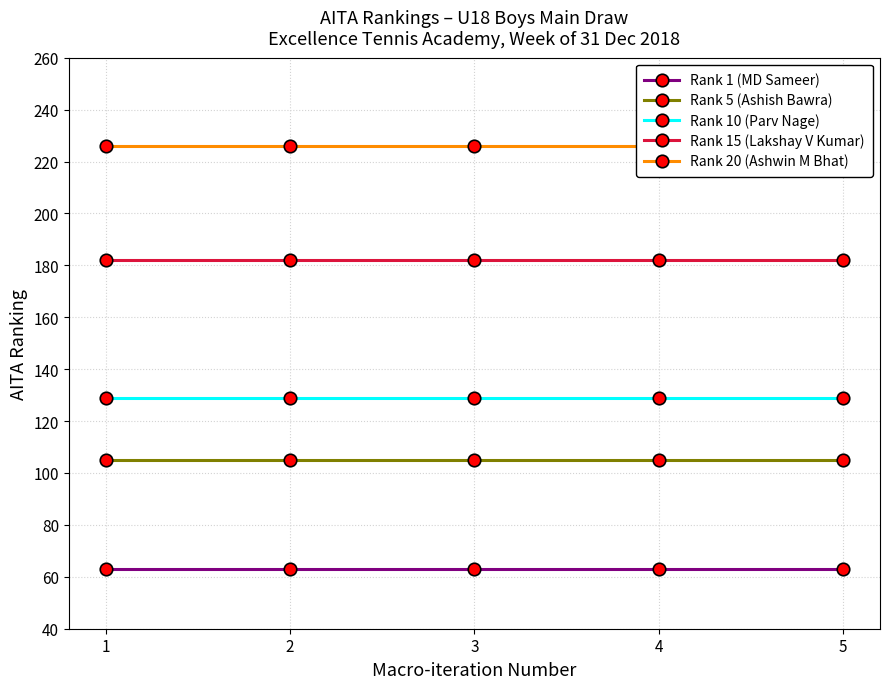

Rank the series at 3 from lowest to highest value.

Rank 1 (MD Sameer), Rank 5 (Ashish Bawra), Rank 10 (Parv Nage), Rank 15 (Lakshay V Kumar), Rank 20 (Ashwin M Bhat)